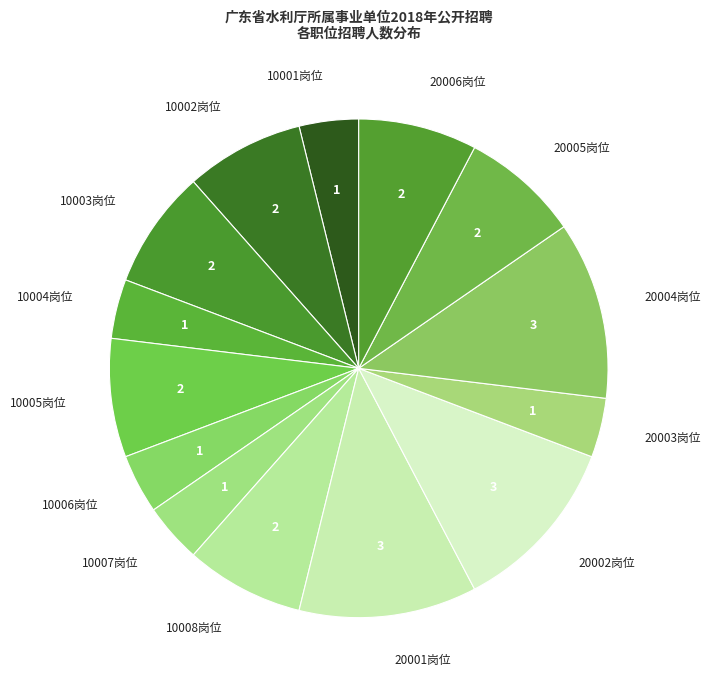

Do 10002岗位 and 10005岗位 together represent more than half of the pie?

No